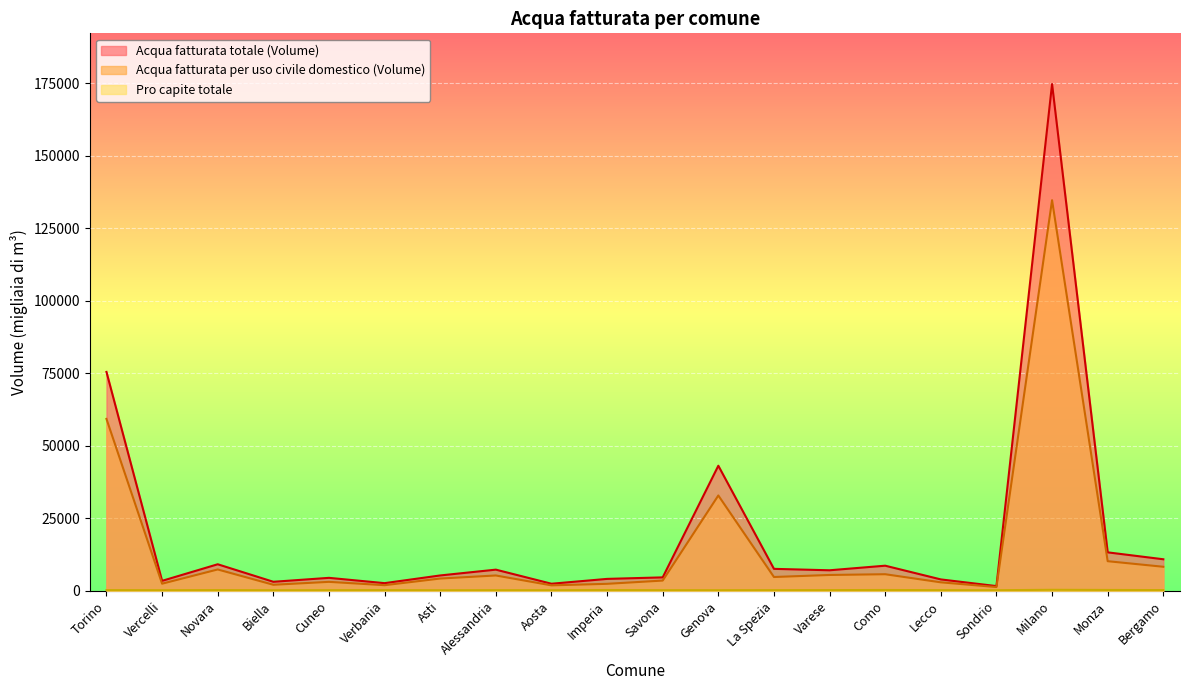

How many data points in Pro capite totale are above 225?

9